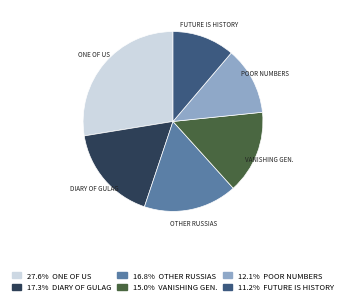

Is there a majority slice in this chart?

No